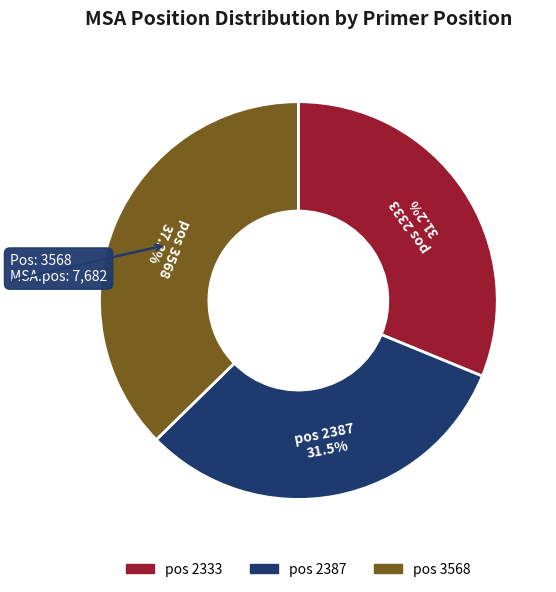

Is there a majority slice in this chart?

No